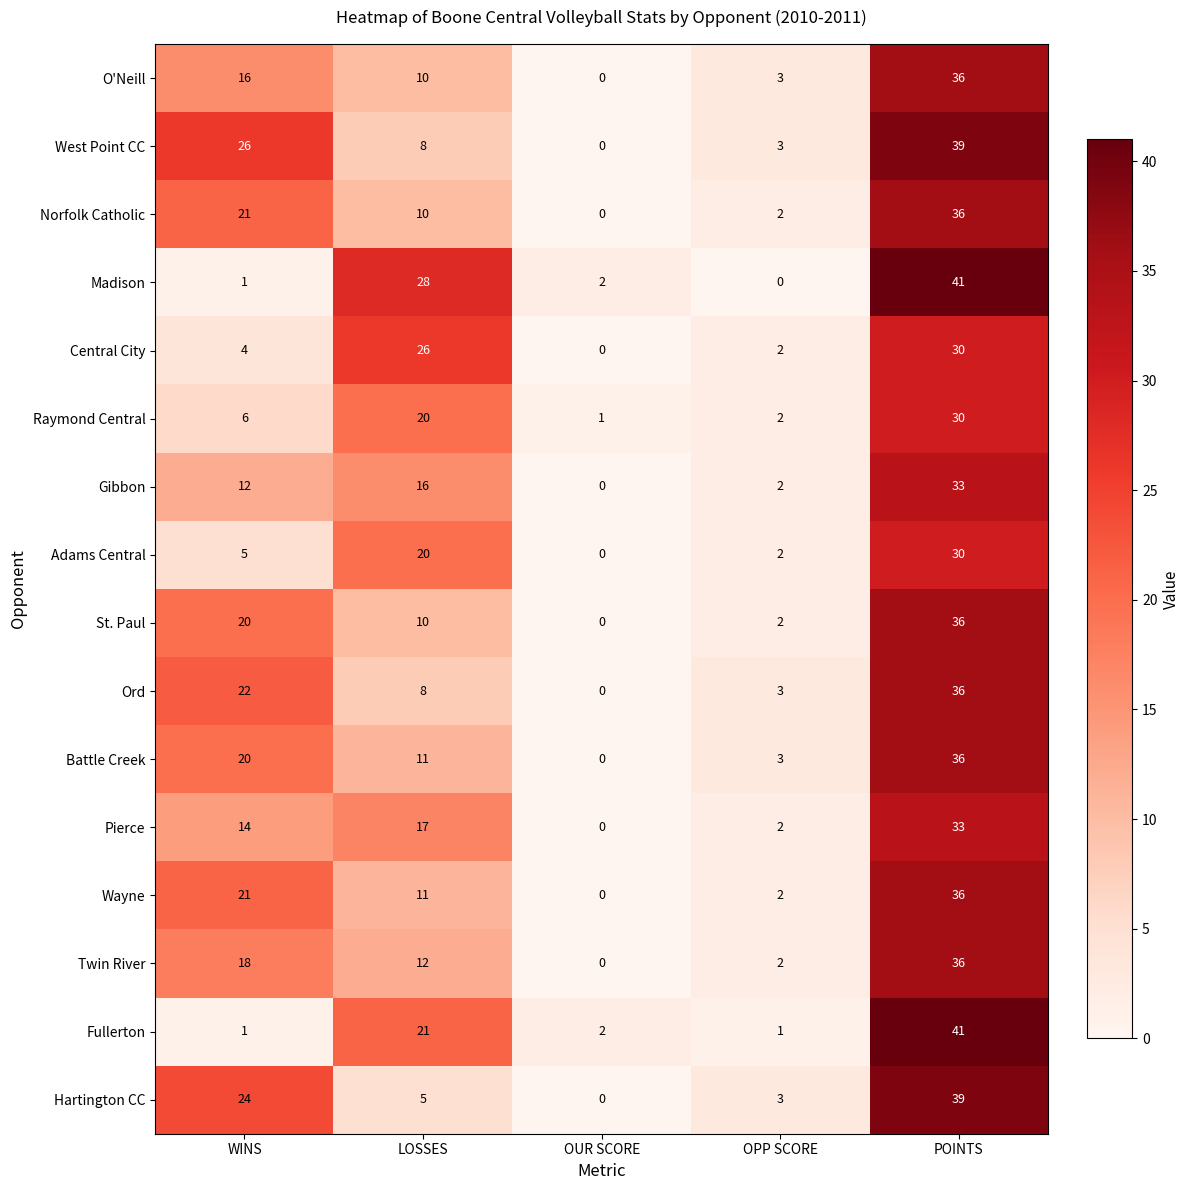

At which category is the sum across all series the highest?

POINTS